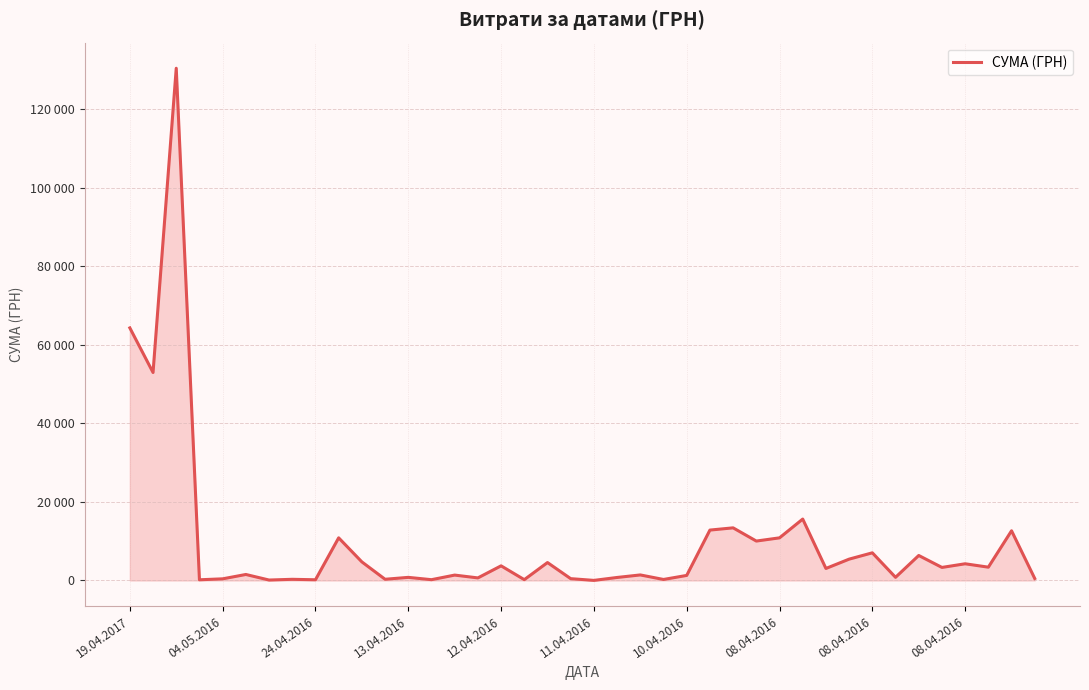

Does the chart have visible grid lines?

Yes